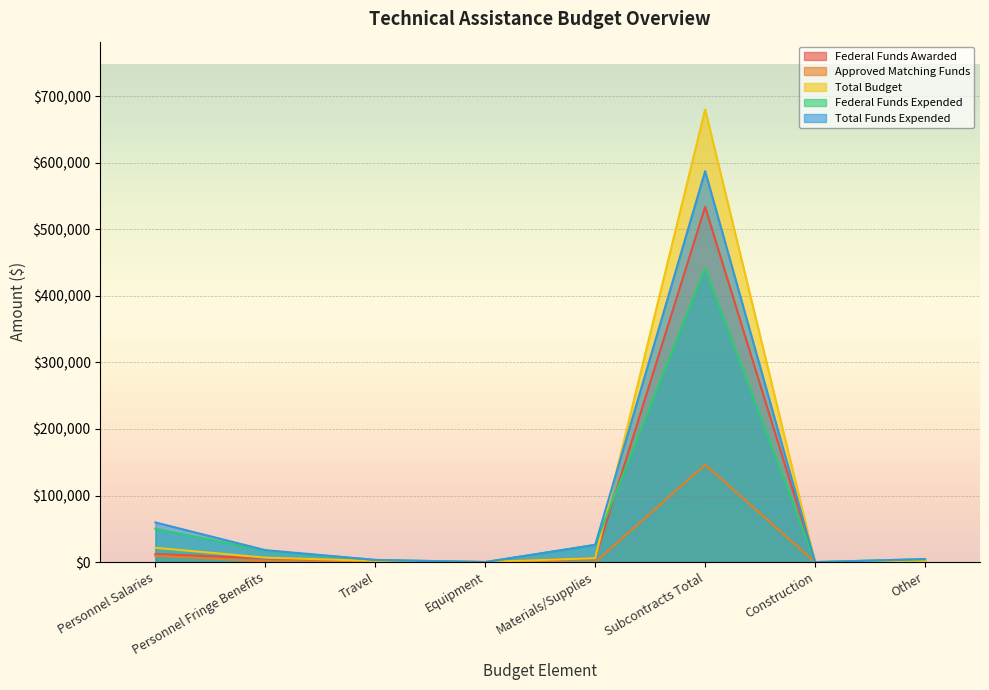

At which category is the sum across all series the highest?

Subcontracts Total